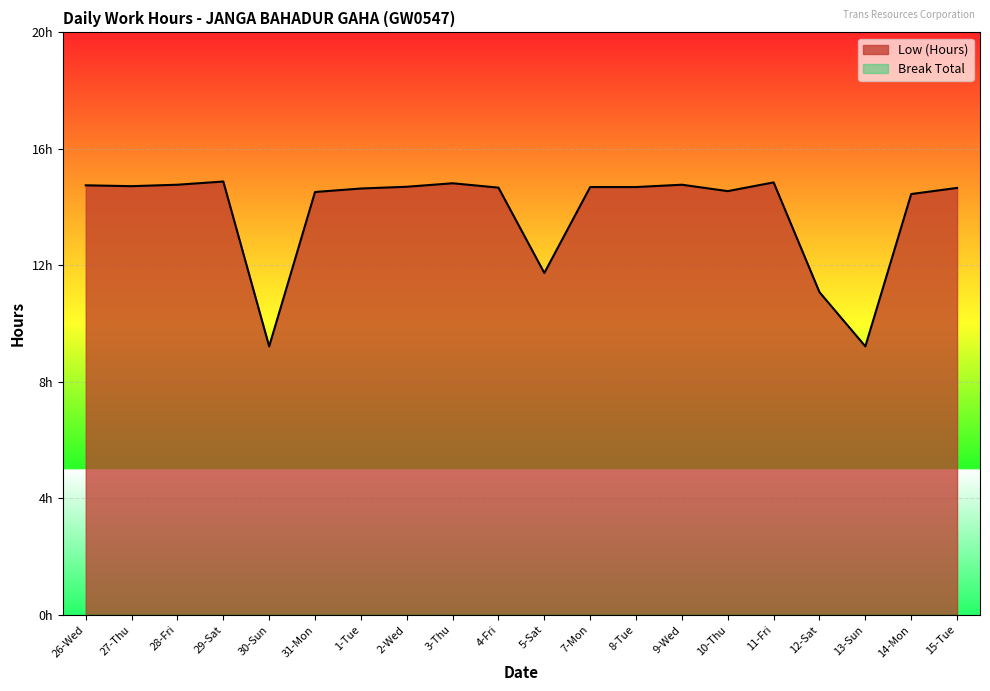

Reading left to right, list all the values displayed in this chart.

14.8	14.7	14.8	14.9	9.2	14.5	14.6	14.7	14.8	14.7	11.7	14.7	14.7	14.8	14.6	14.8	11.1	9.2	14.4	14.7